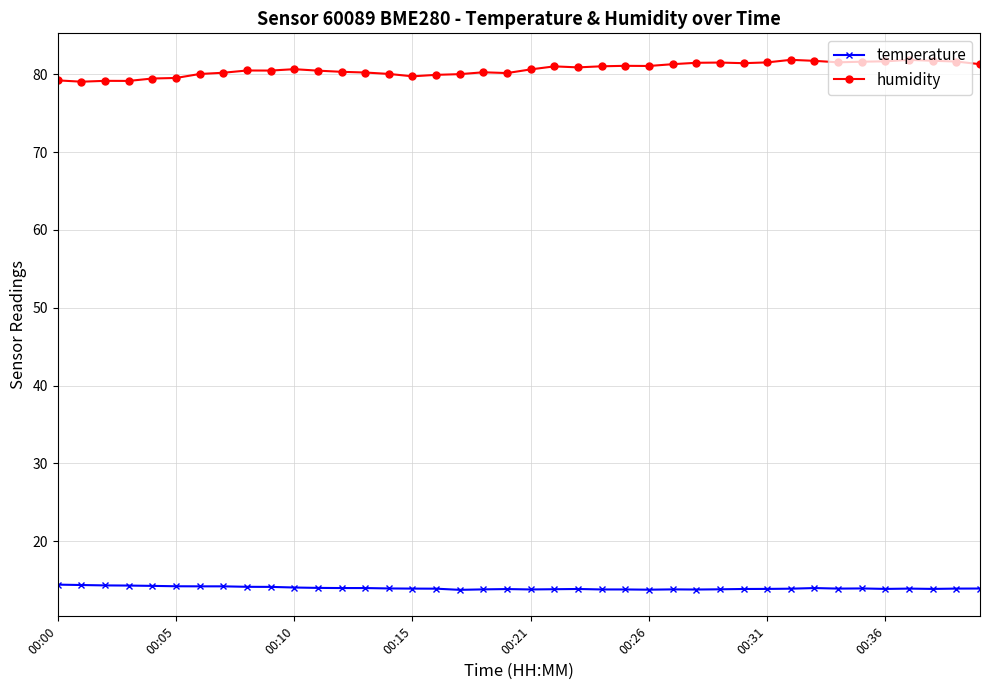

What is the value of the temperature point at the 39th from the left?

13.9